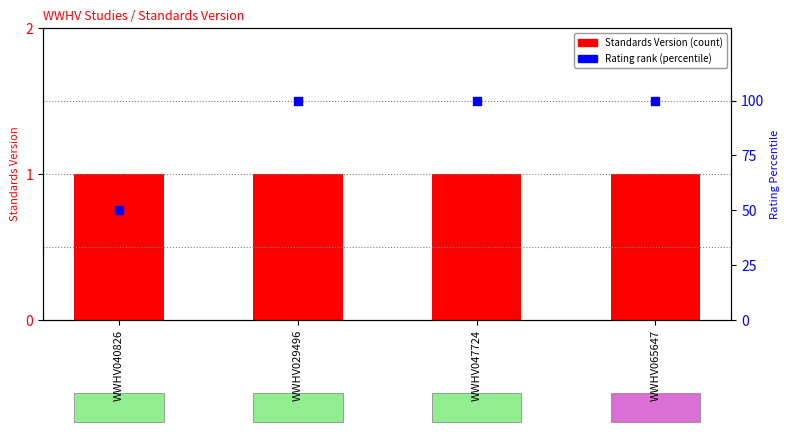

What is the total value across all series at WWHV065647?

101